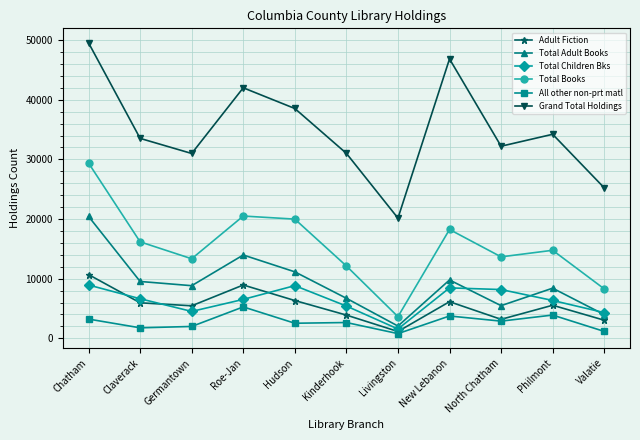

Does the chart display data point markers on the line(s)?

Yes